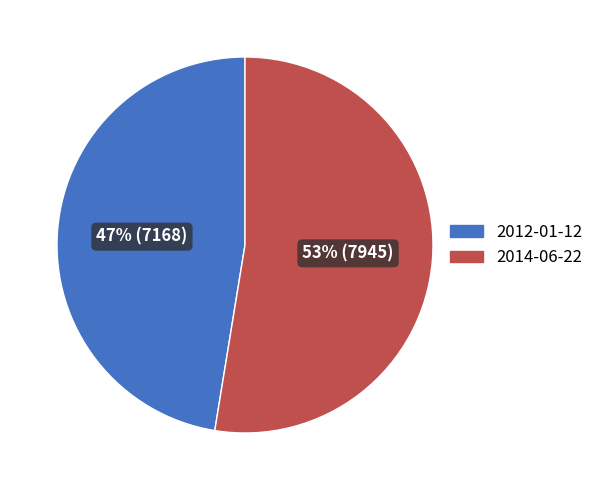

Which category has the smallest portion of the pie?

2012-01-12